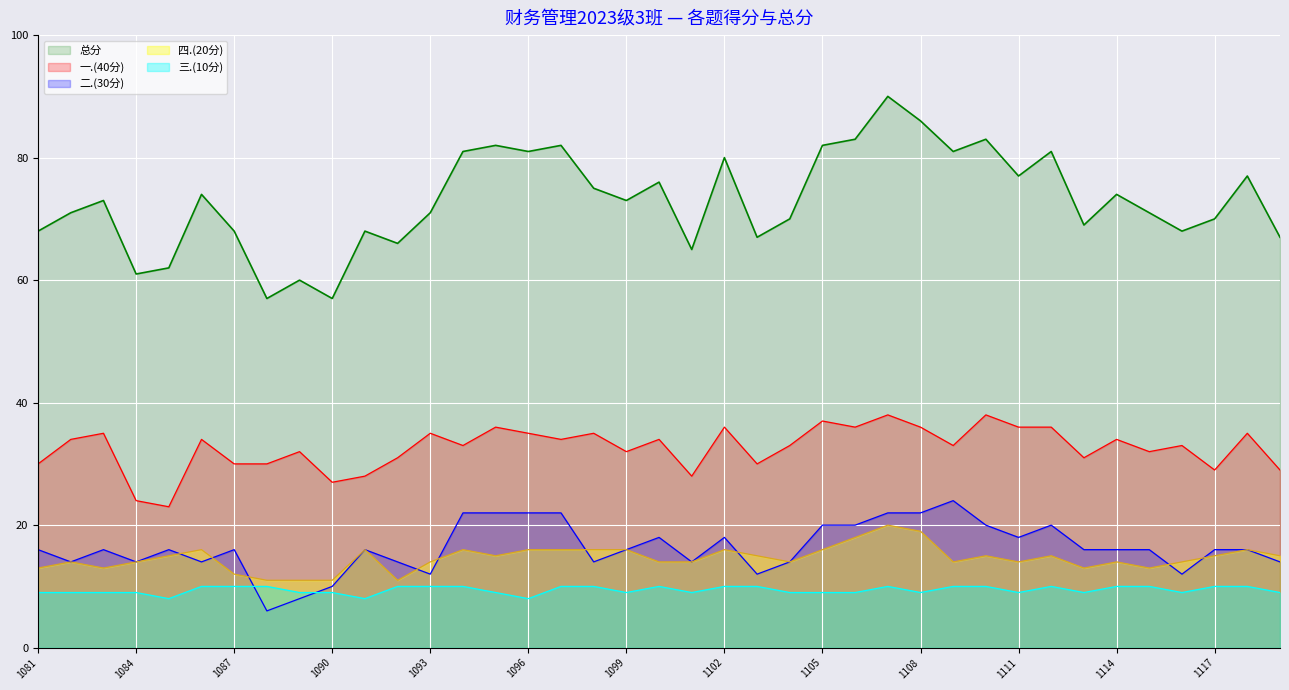

What are all the series names shown in the legend?

总分, 一.(40分), 二.(30分), 四.(20分), 三.(10分)